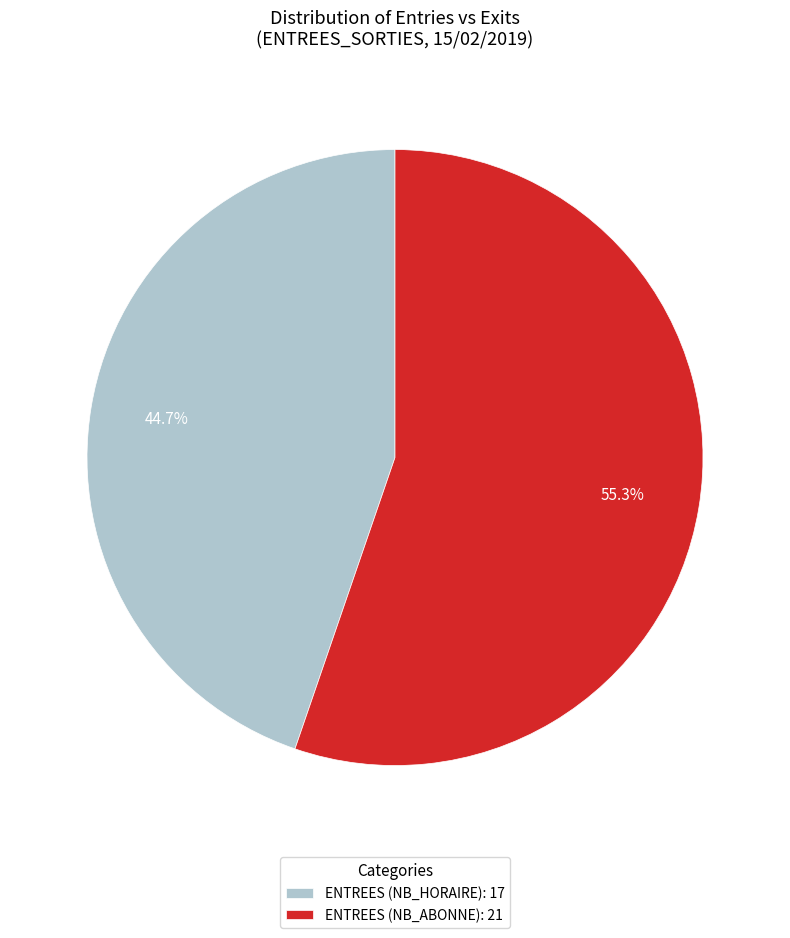

Which category accounts for the majority?

ENTREES (NB_ABONNE): 21